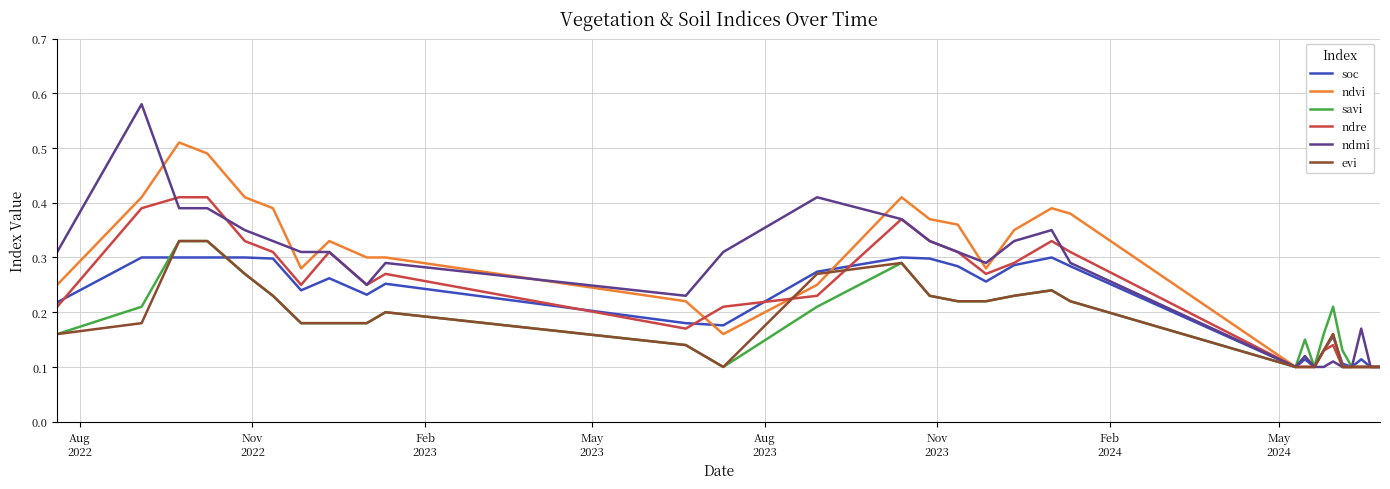

Which series has the widest spread of values?

ndmi